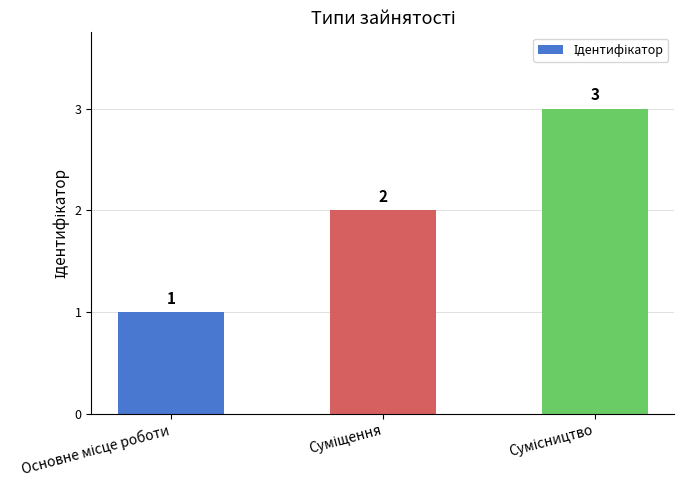

Count the values in the range 1 to 3.

3